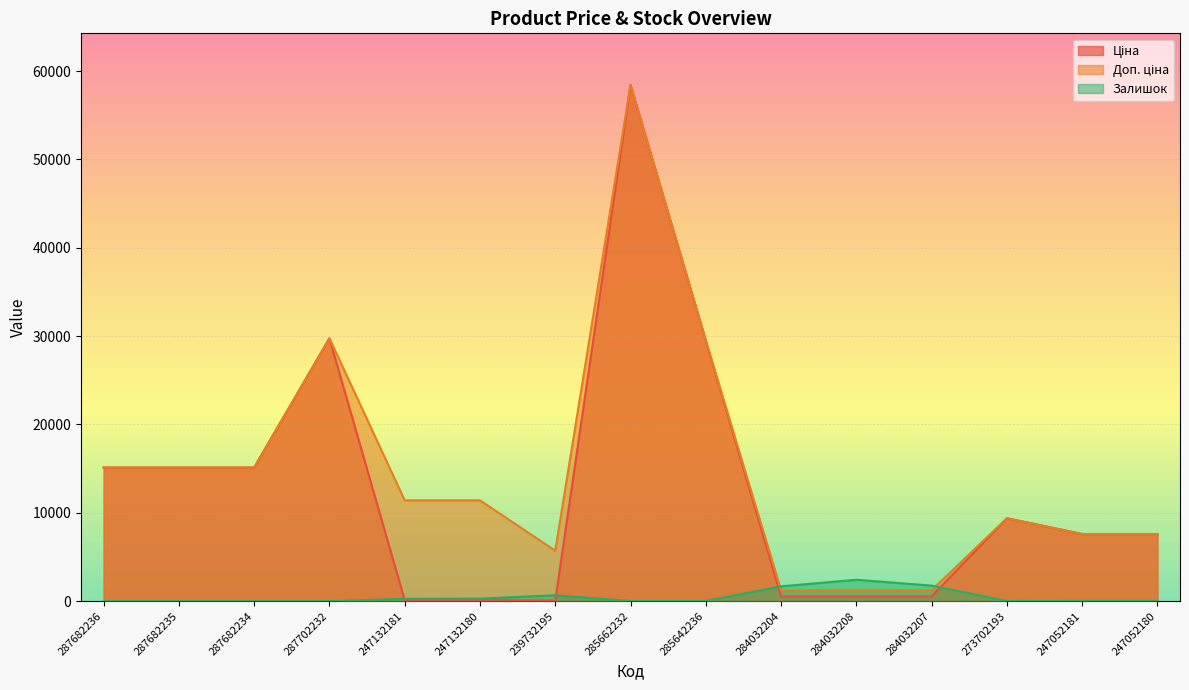

What is the label of the 12th point from the left?

284032207